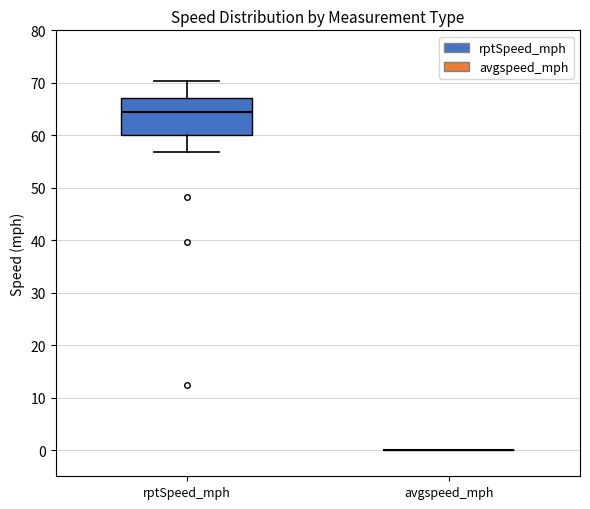

Reading left to right, transcribe this box plot: for each box, give where its median line is, the range the box spans, and where its two whiskers end, as read against the y-axis. The values are not printed on the chart, so give them approximately, as read against the axis.

rptSpeed_mph: median 65, box 60 to 67, whiskers 57 to 70
avgspeed_mph: box collapsed to a line at 0, whiskers 0 to 0